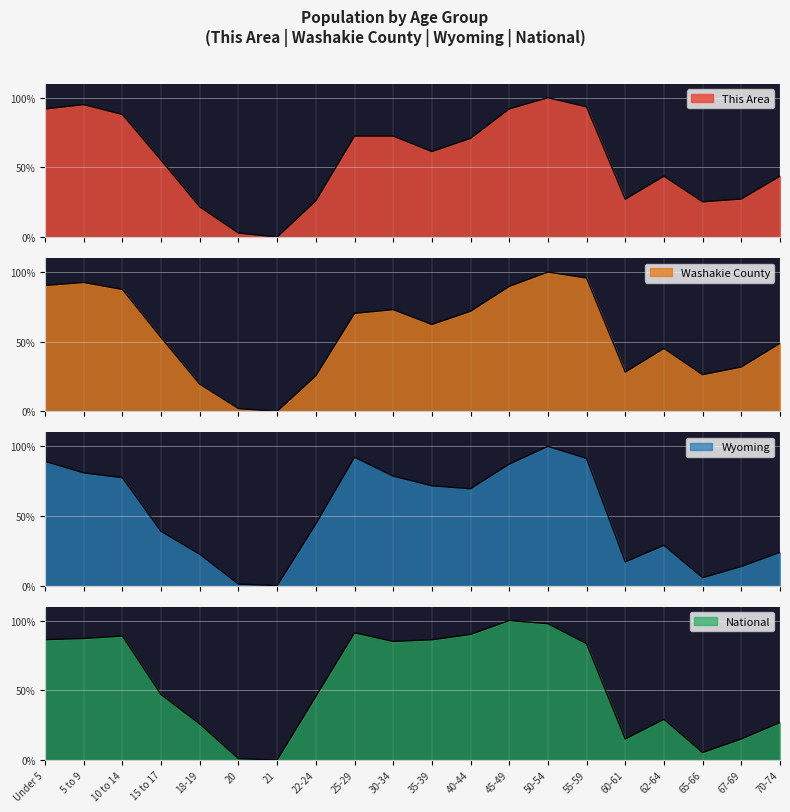

Which series changed the most between 5 to 9 and 15 to 17?

Wyoming